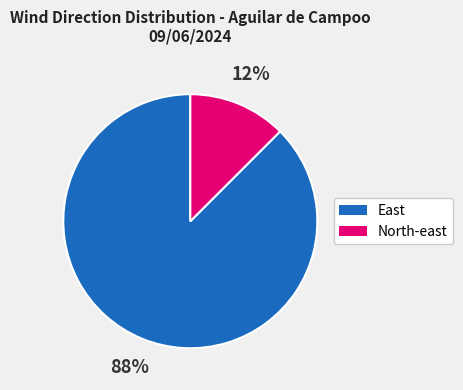

Which slice is the smallest?

North-east